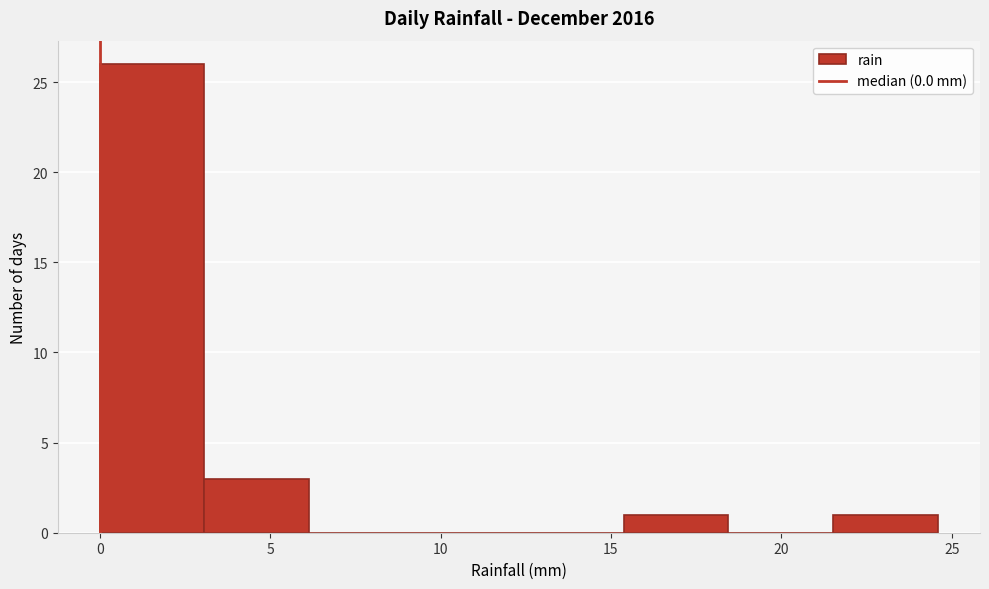

Reading left to right, list every bar in this chart as the range it spans on the x-axis followed by its height. Neither the bar edges nor the heights are printed on the chart, so give them approximately, as read against the axes.

0.0 to 3.0: 26
3.0 to 6.0: 3
6.0 to 9.0: 0
9.0 to 12.5: 0
12.5 to 15.5: 0
15.5 to 18.5: 1
18.5 to 21.5: 0
21.5 to 24.5: 1